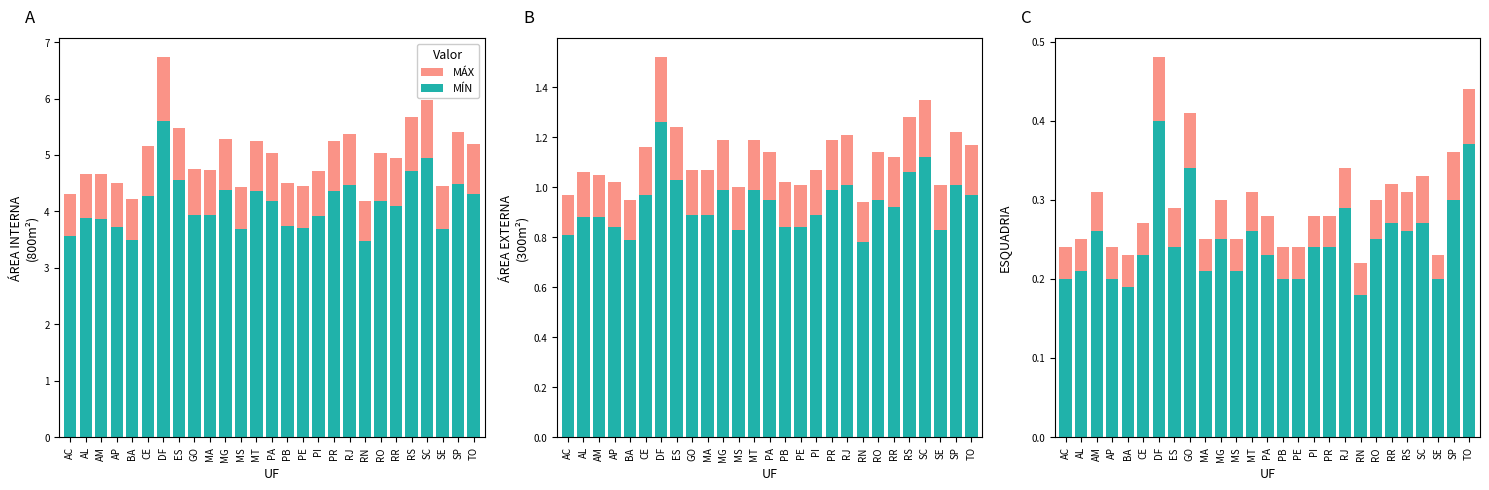

At how many categories does at least one series exceed 0?

27